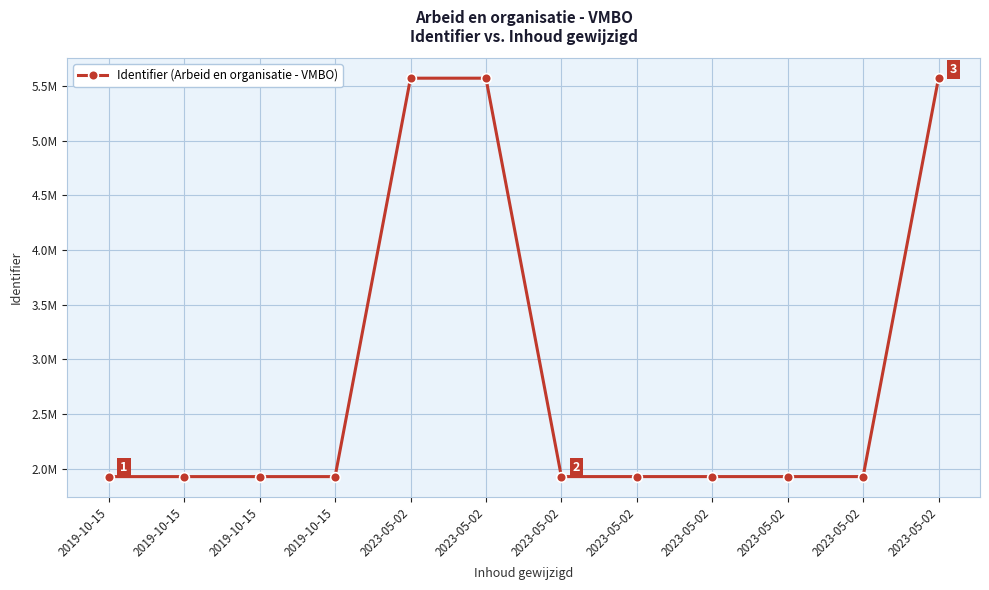

Reading left to right, list all the values displayed in this chart.

2019-10-15=1926560	2019-10-15=1926561	2019-10-15=1926563	2019-10-15=1926565	2023-05-02=5573078	2023-05-02=5573080	2023-05-02=1926703	2023-05-02=1926694	2023-05-02=1926706	2023-05-02=1926709	2023-05-02=1926710	2023-05-02=5573087